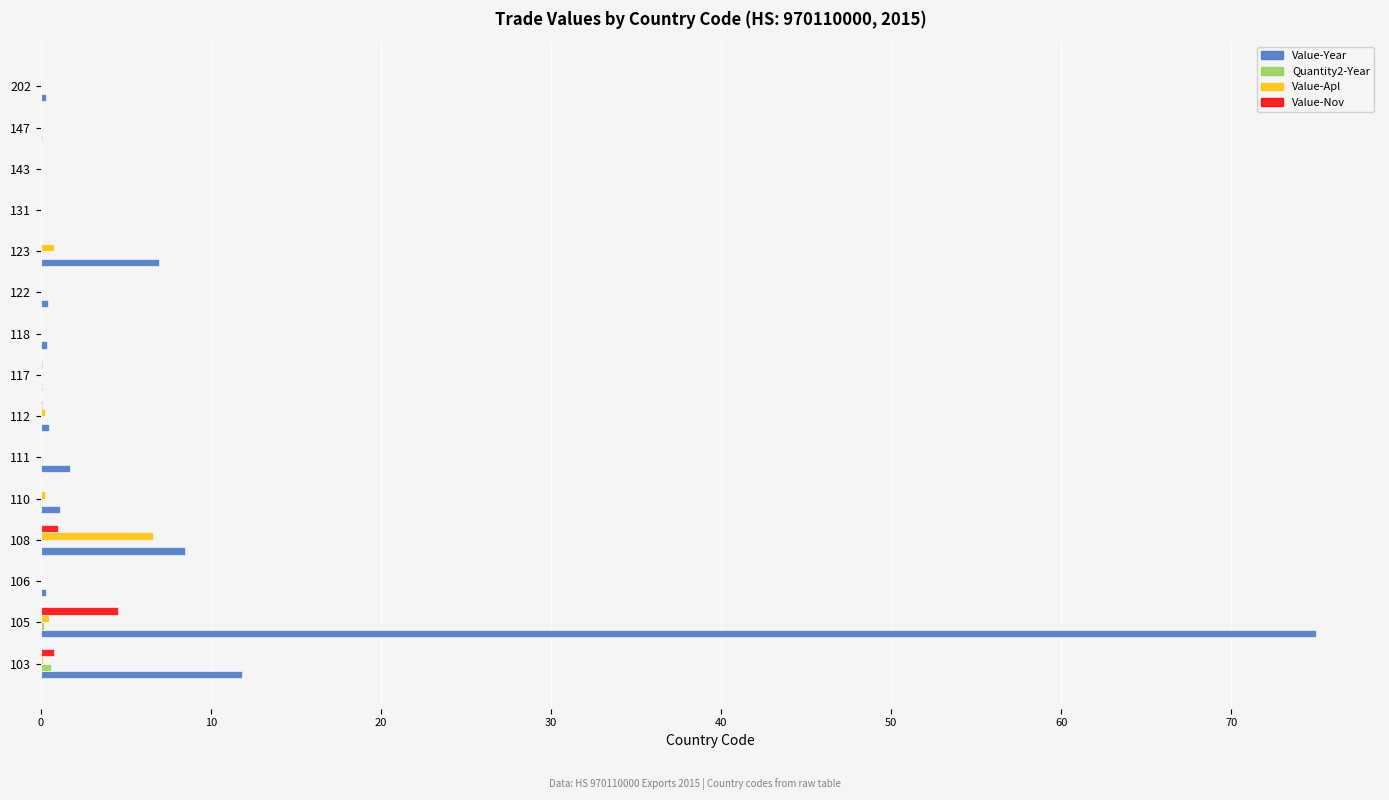

Which series has the largest total across all categories?

Value-Year